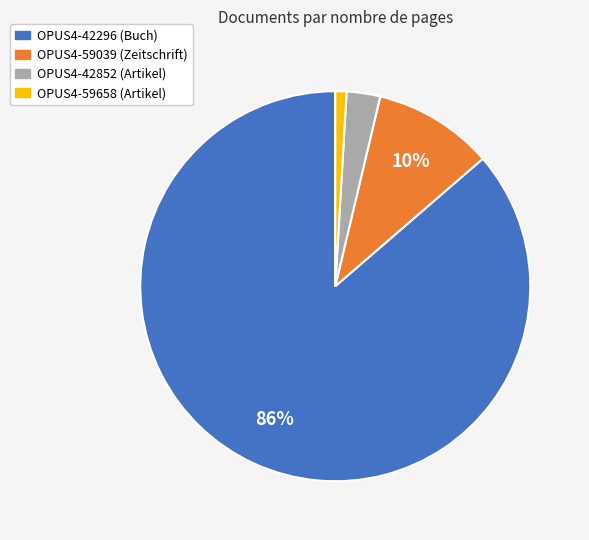

True or false: OPUS4-42852 accounts for 3% of the total.

True